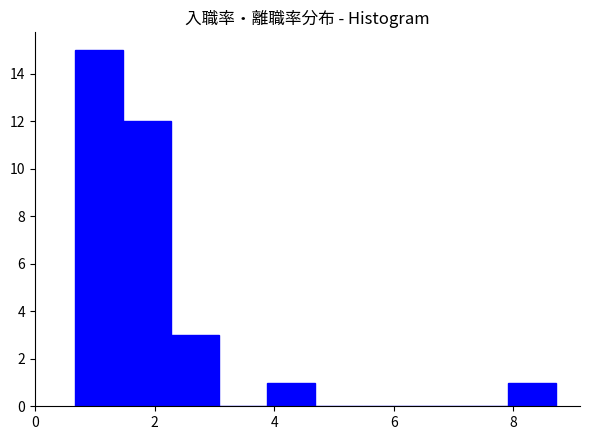

What is the height of the bar covering 2.2 to 3.0 on the x-axis? Neither the bar edges nor the heights are printed on the chart, so give them approximately, as read against the axes.

3